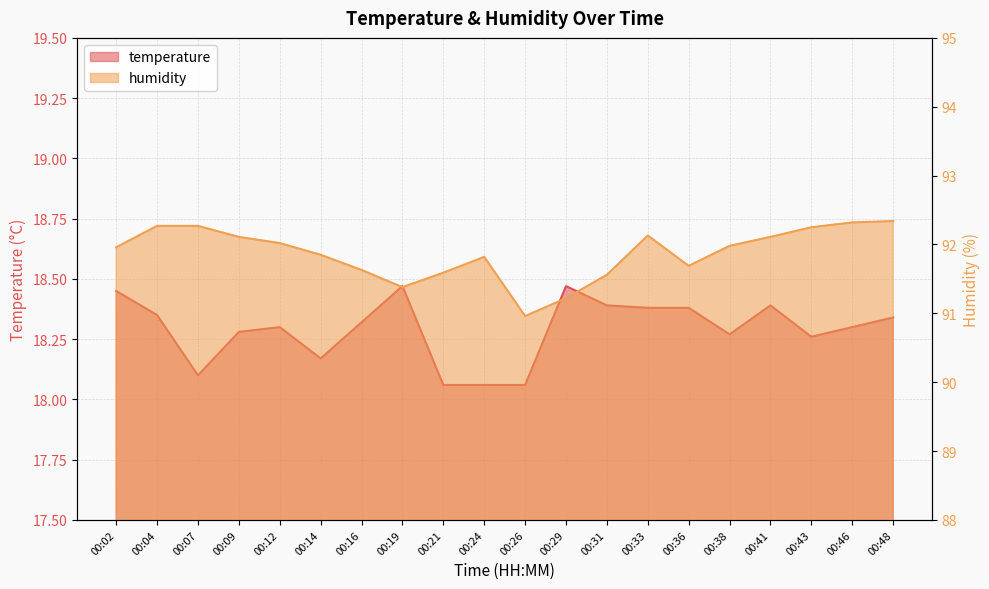

True or false: humidity has more than 2 points higher than both neighbors.

False